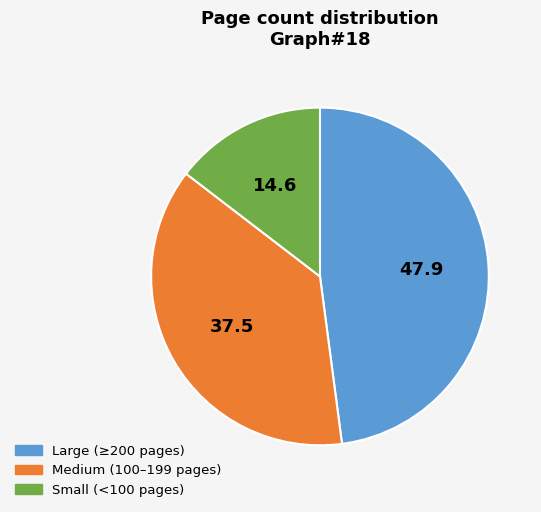

Combined, do Medium (100–199 pages) and Large (≥200 pages) account for over 50%?

Yes